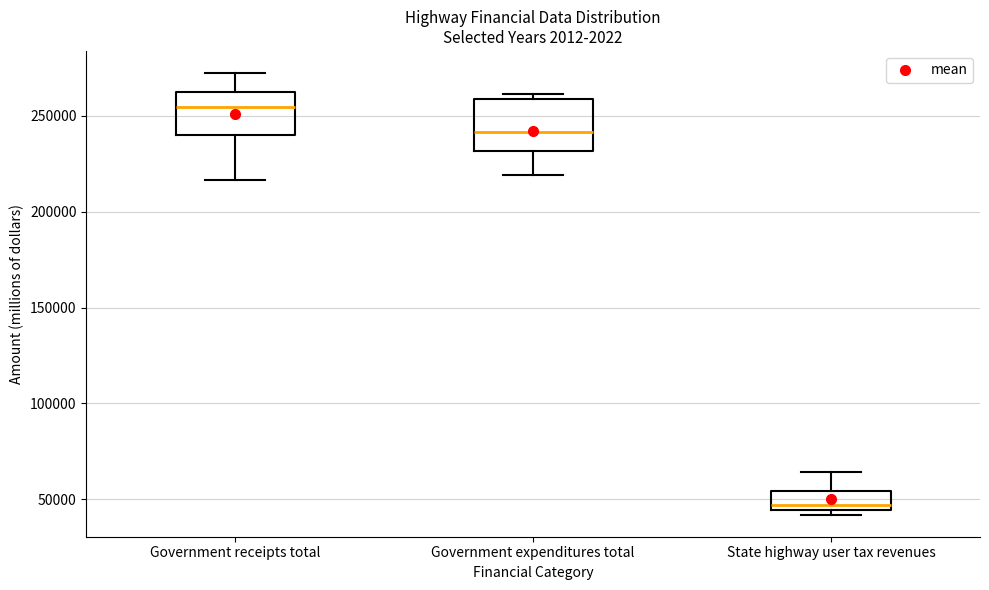

Where does the median line of the box for Government expenditures total sit on the y-axis? The values are not printed on the chart, so give them approximately, as read against the axis.

240000